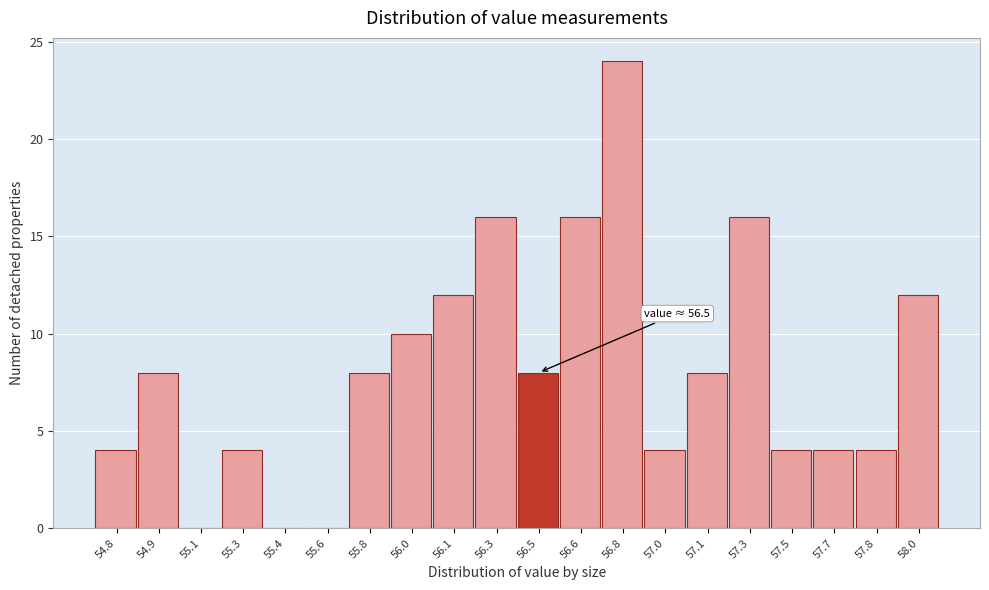

Reading right to left, list all the values displayed in this chart.

58.0=12	57.8=4	57.7=4	57.5=4	57.3=16	57.1=8	57.0=4	56.8=24	56.6=16	56.5=8	56.3=16	56.1=12	56.0=10	55.8=8	55.6=0	55.4=0	55.3=4	55.1=0	54.9=8	54.8=4